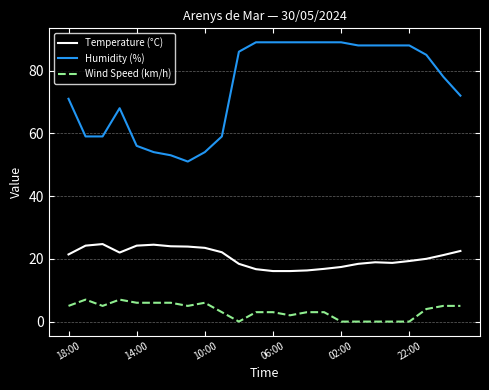

Which series has the largest total across all categories?

Humidity (%)